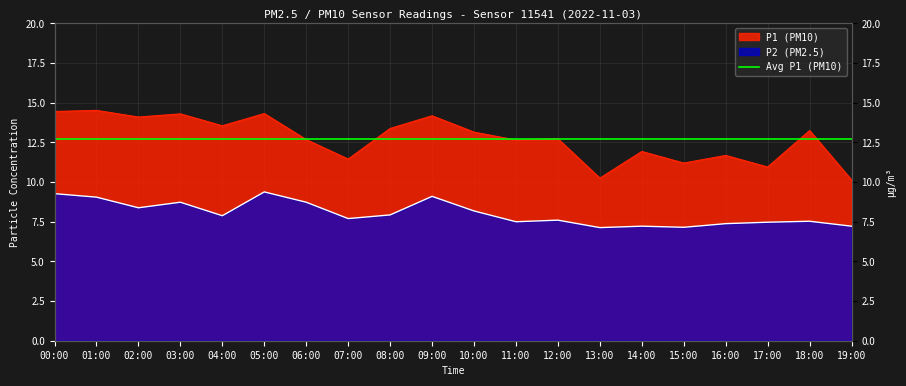

At how many categories does at least one series exceed 8?

20